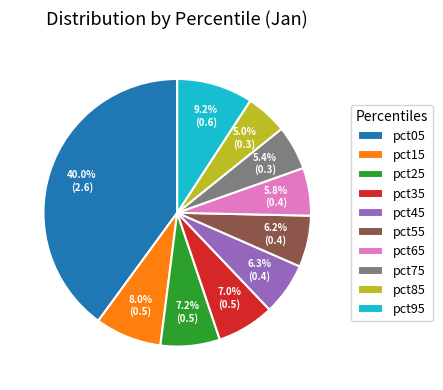

To the nearest percent, what percentage of the pie is pct45?

6%